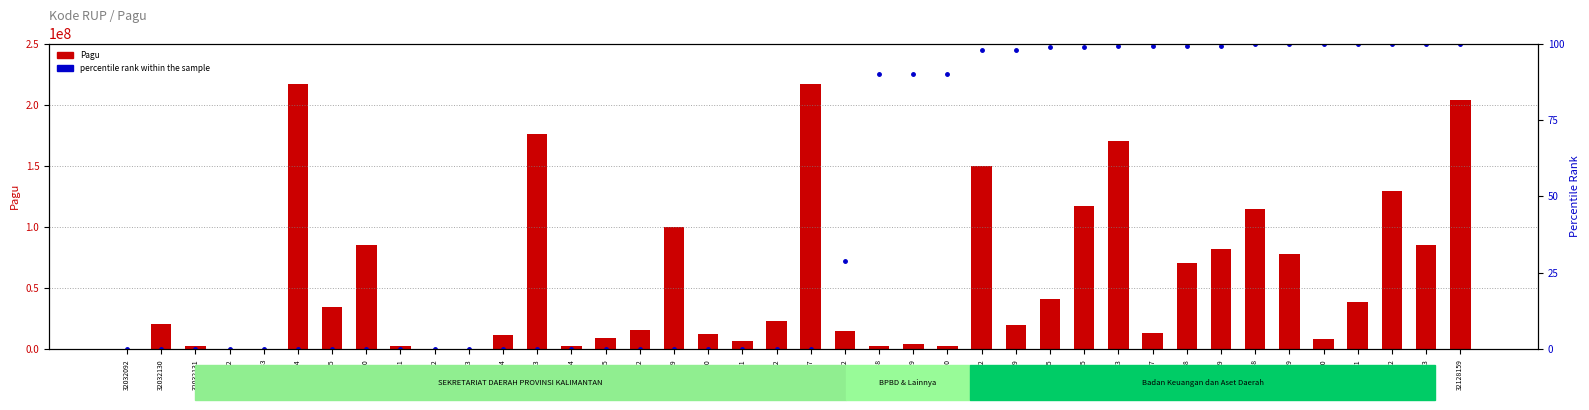

Reading right to left, extract all data points from this chart.

Pagu: 203557057.0	85350000.0	129729764.0	38950000.0	7999305.0	77900000.0	114296000.0	81600000.0	70084000.0	13300000.0	170076000.0	117418000.0	41378000.0	20100000.0	150056000.0	2679226.0	4279600.0	2782000.0	14700000.0	217260000.0	23100000.0	7000000.0	12200000.0	99958000.0	15957000.0	9500000.0	2500000.0	175952000.0	11950000.0	400000.0	400000.0	2500000.0	85366000.0	34750000.0	217200000.0	400000.0	400000.0	2500000.0	20650000.0	400000.0
percentile rank within the sample: 100.0	99.9	99.9	99.8	99.8	99.7	99.7	99.1	99.1	99.1	99.0	98.9	98.8	97.9	97.8	89.9	89.9	89.9	28.9	0.2	0.1	0.1	0.1	0.1	0.1	0.1	0.1	0.1	0.1	0.1	0.1	0.1	0.1	0.0	0.0	0.0	0.0	0.0	0.0	0.0